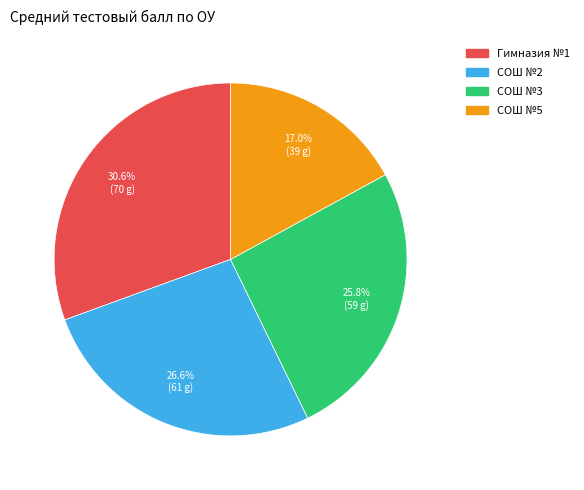

Approximately how many times larger is the value at СОШ №3 compared to Гимназия №1?

0.8